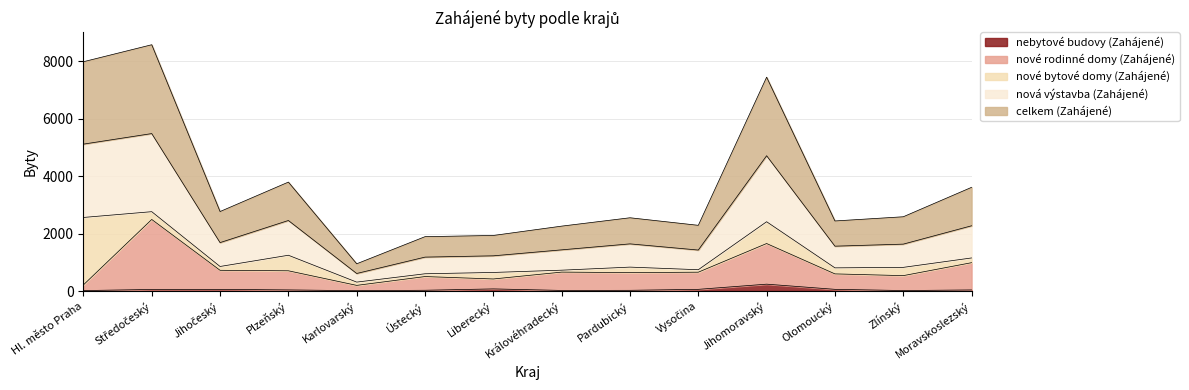

What position from the right is Středočeský?

13